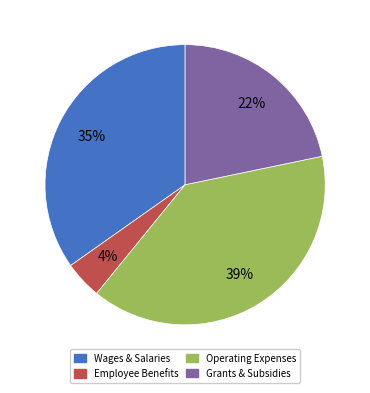

How many segments does this pie chart have?

4